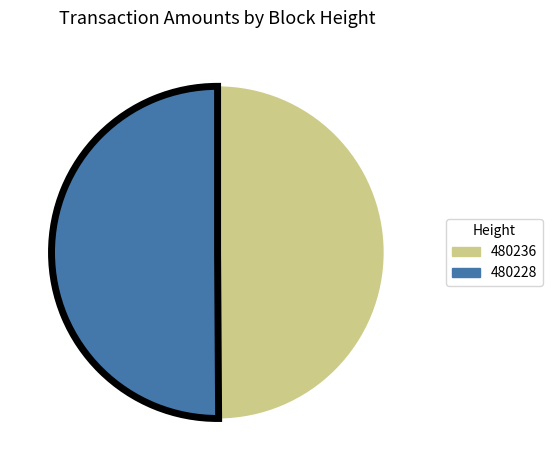

What is the ratio of the value at 480228 to the value at 480236?

1.0